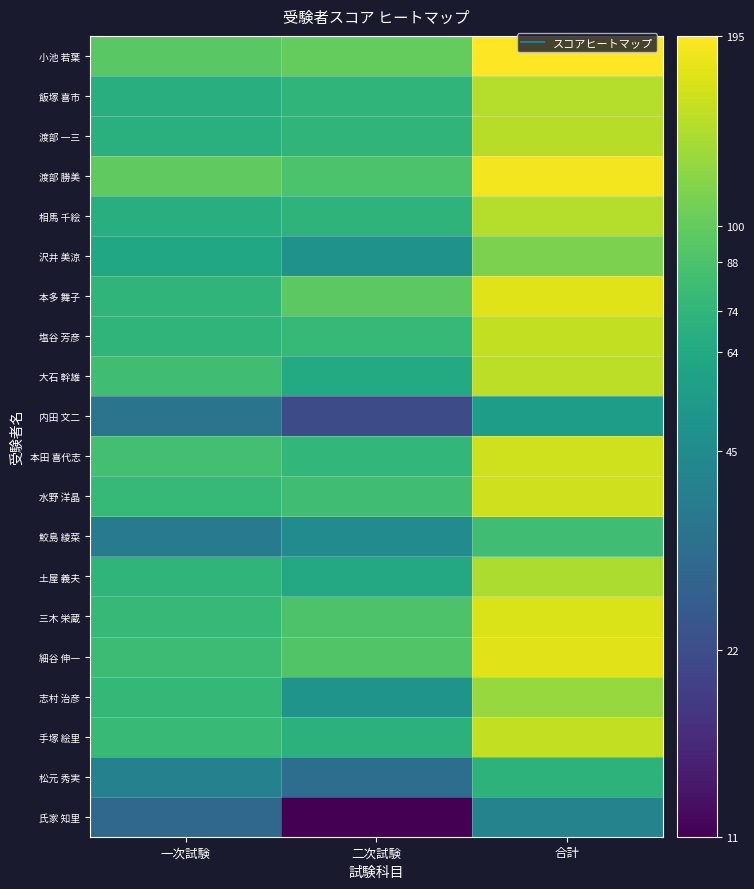

Which series has the widest spread of values?

氏家 知里